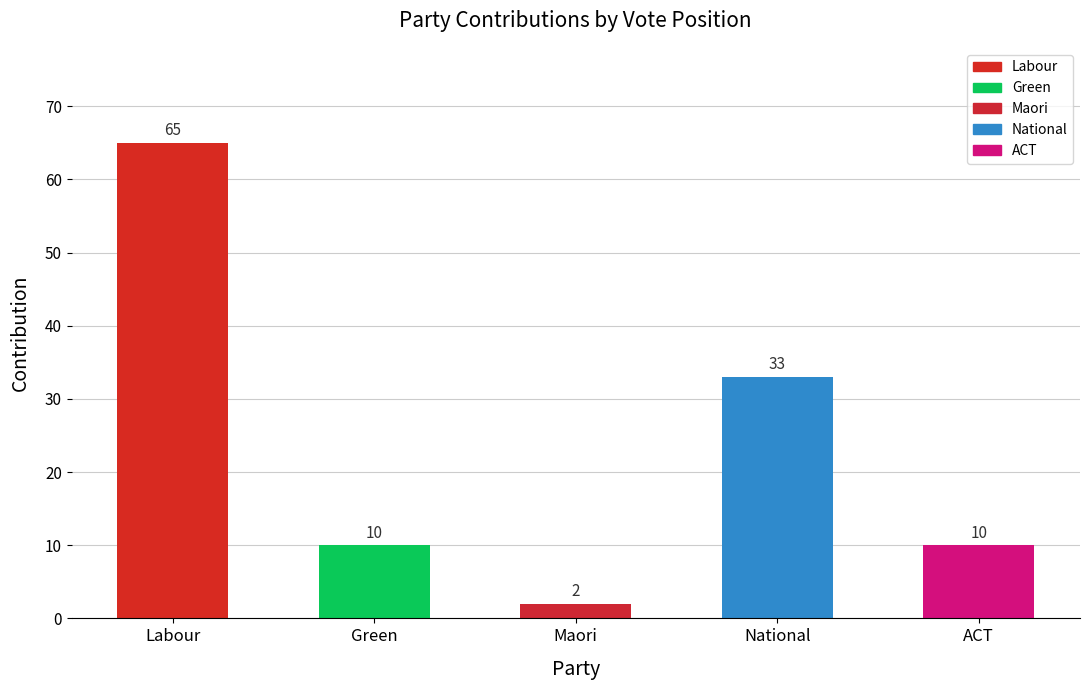

What is the change in value from Maori to National?

+31